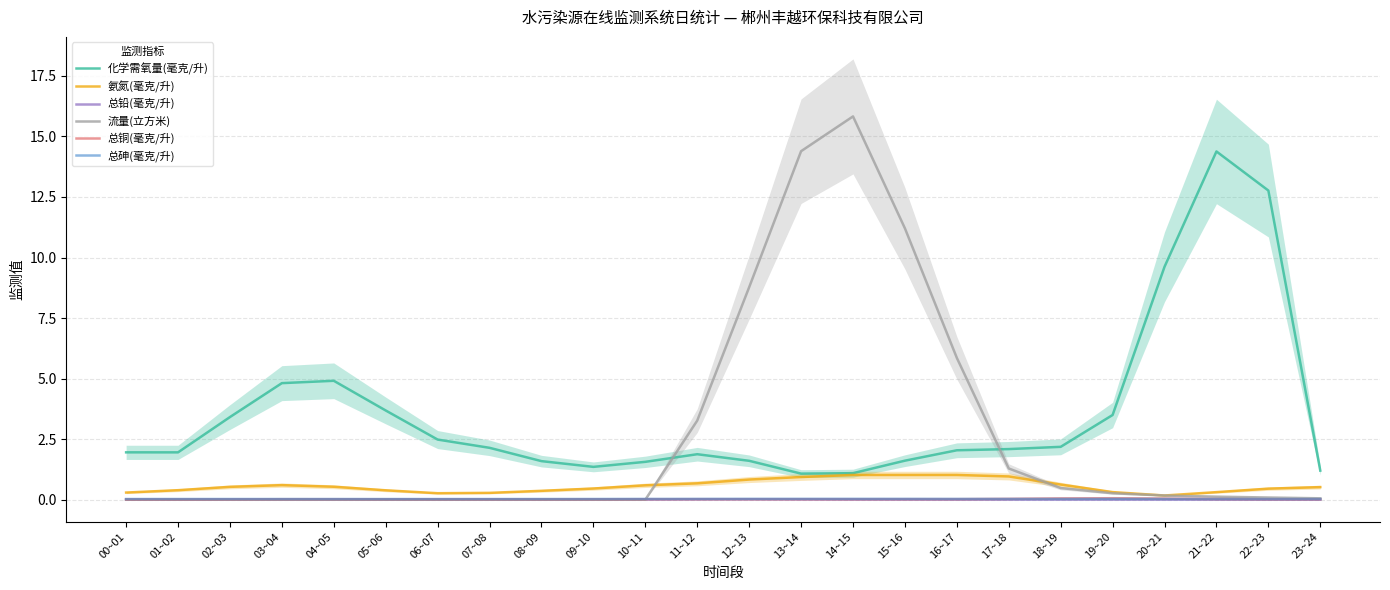

What is the value of the 流量(立方米) point at the 17th from the left?

5.9